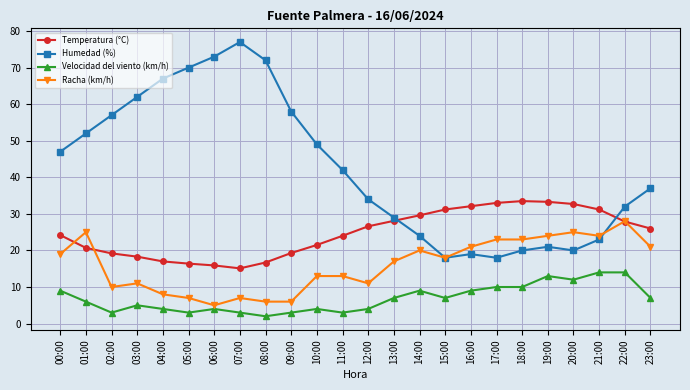

True or false: Temperatura (°C) and Humedad (%) cross at least once.

True